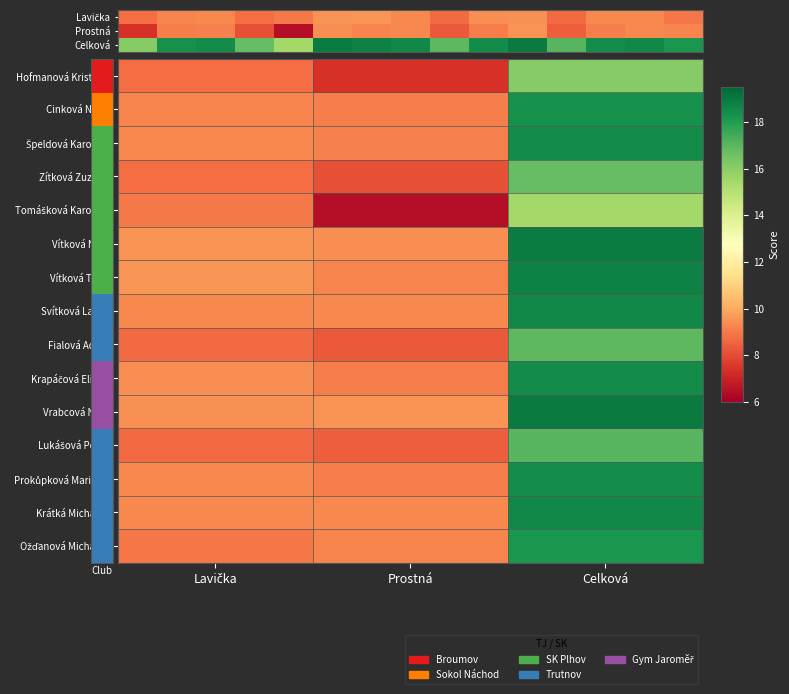

Is the value of Ožďanová Michaela at Lavička greater than the value of Zítková Zuzana at Lavička?

Yes